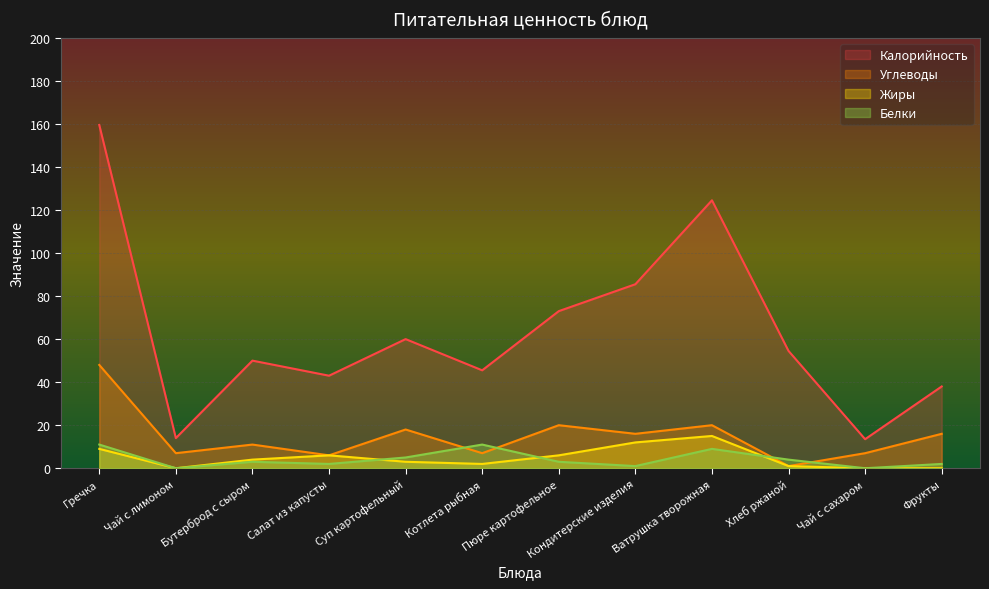

True or false: Жиры has more than 0 interior local peaks.

True